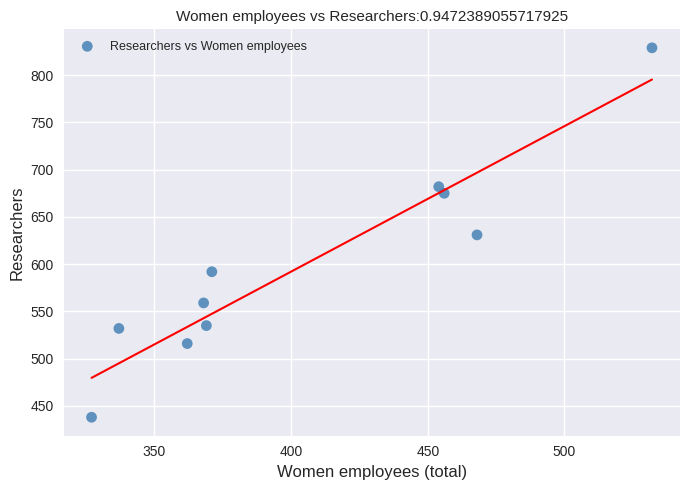

What is the average X value?

404